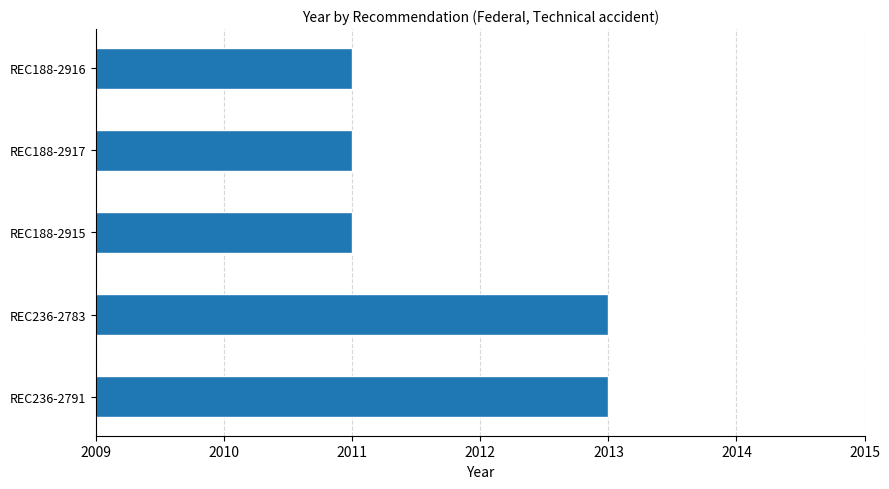

What is the sum of all values?

10059